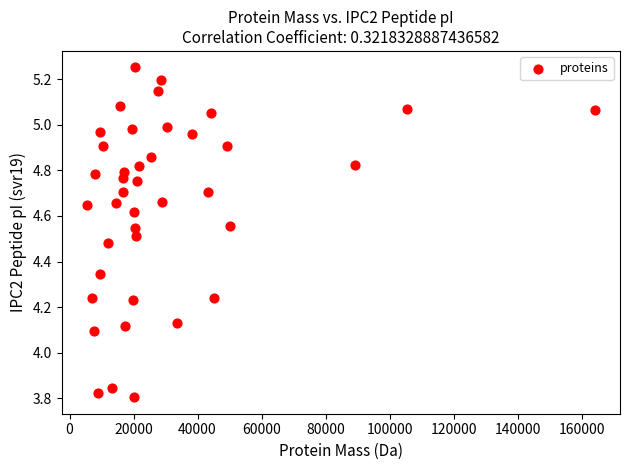

What is the range of Y values (max minus min)?

1.4